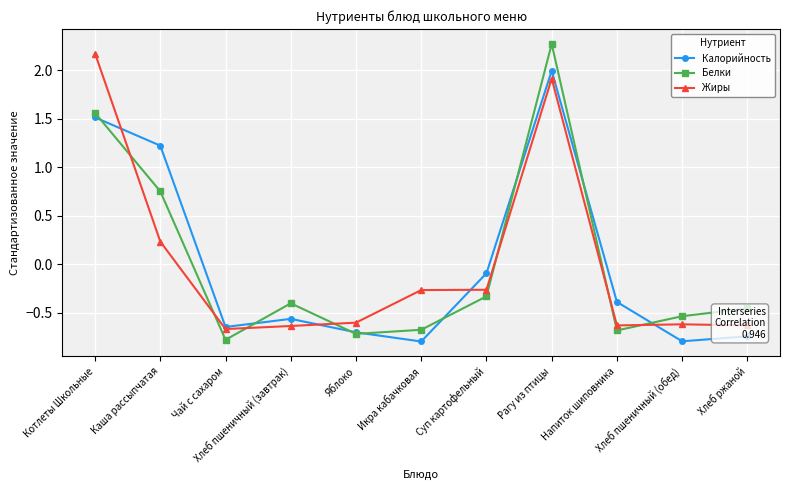

Is the value of Калорийность at Напиток шиповника greater than the value of Белки at Хлеб пшеничный (обед)?

Yes